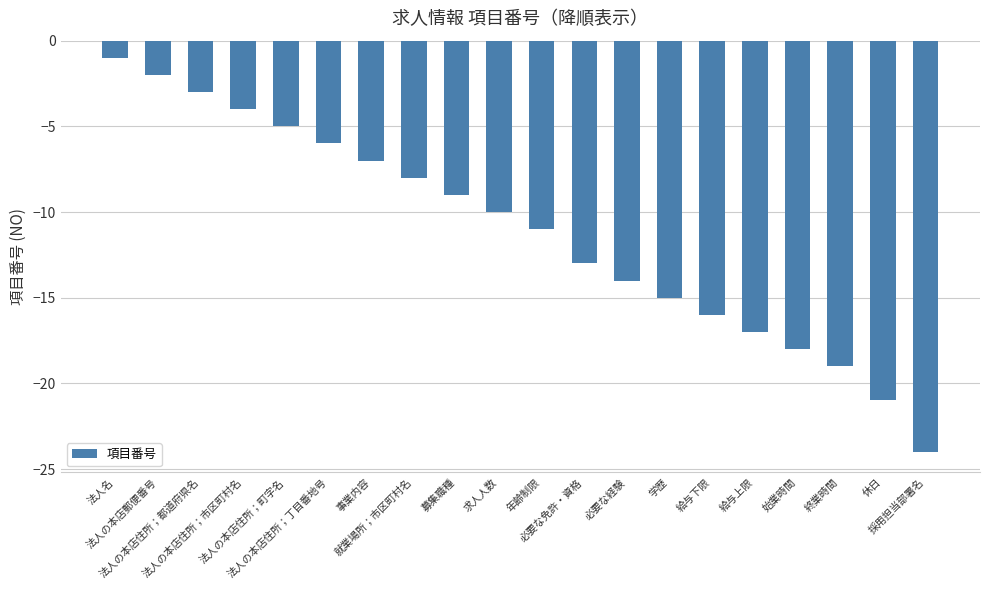

What is the difference between the second highest and minimum values?

22